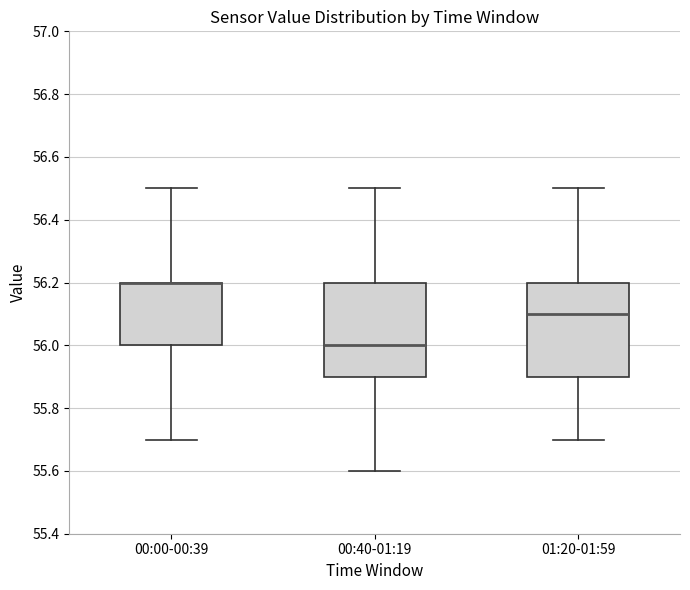

Where does the lower whisker of the box for 01:20-01:59 end on the y-axis? The values are not printed on the chart, so give them approximately, as read against the axis.

55.7